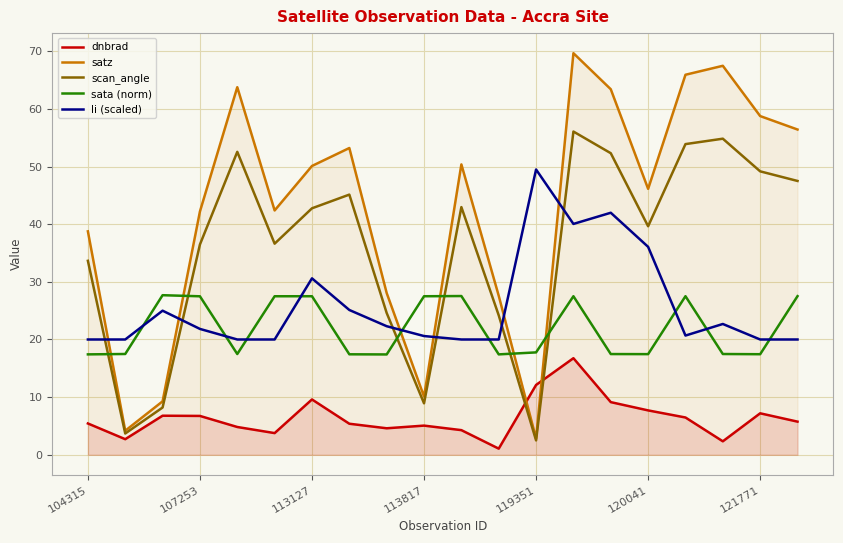

What is the difference between the highest and lowest values at 104315?

33.3